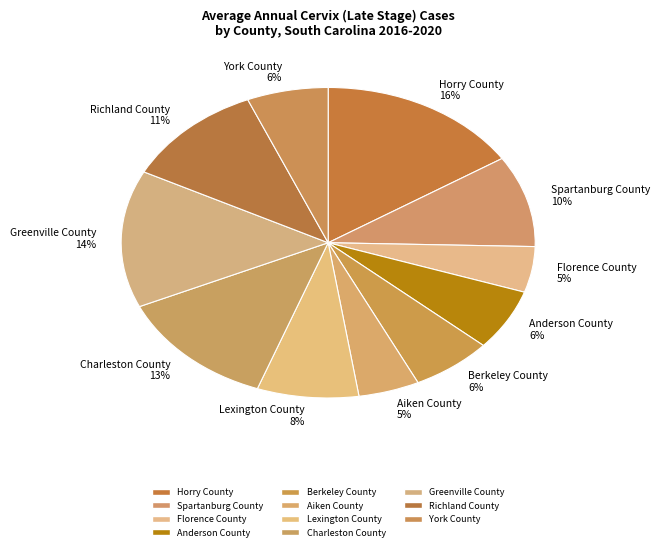

What is the largest slice in the pie chart?

Horry County